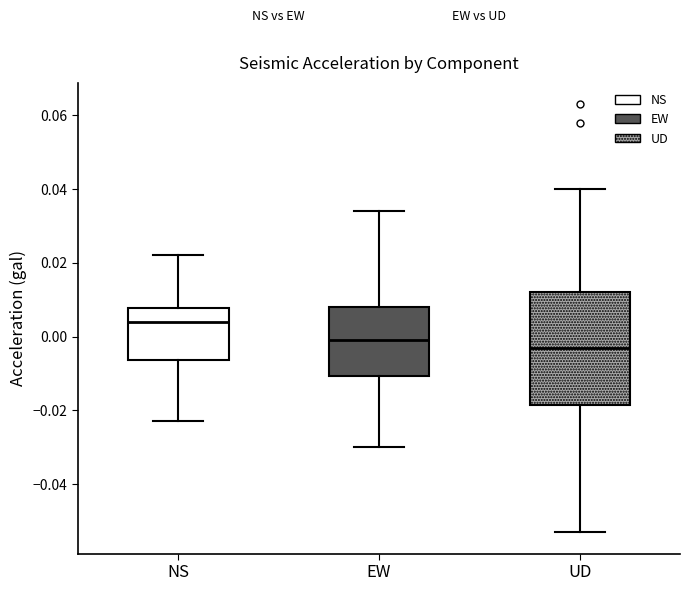

Where does the median line of the box for NS sit on the y-axis? The values are not printed on the chart, so give them approximately, as read against the axis.

0.004